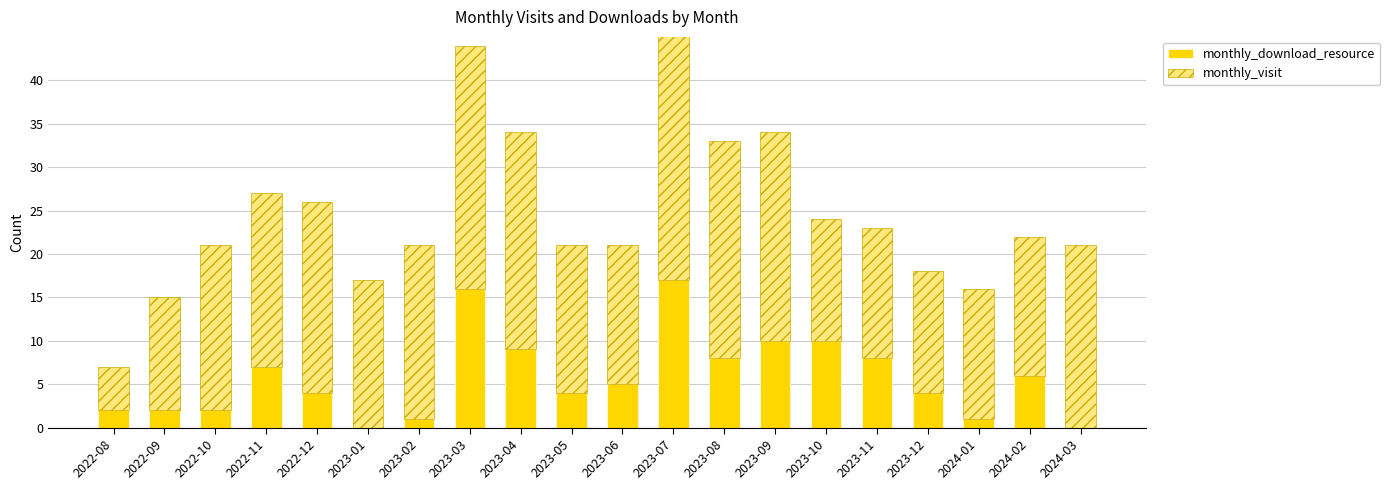

Is it true that monthly_download_resource equals 8 at 2023-08?

True